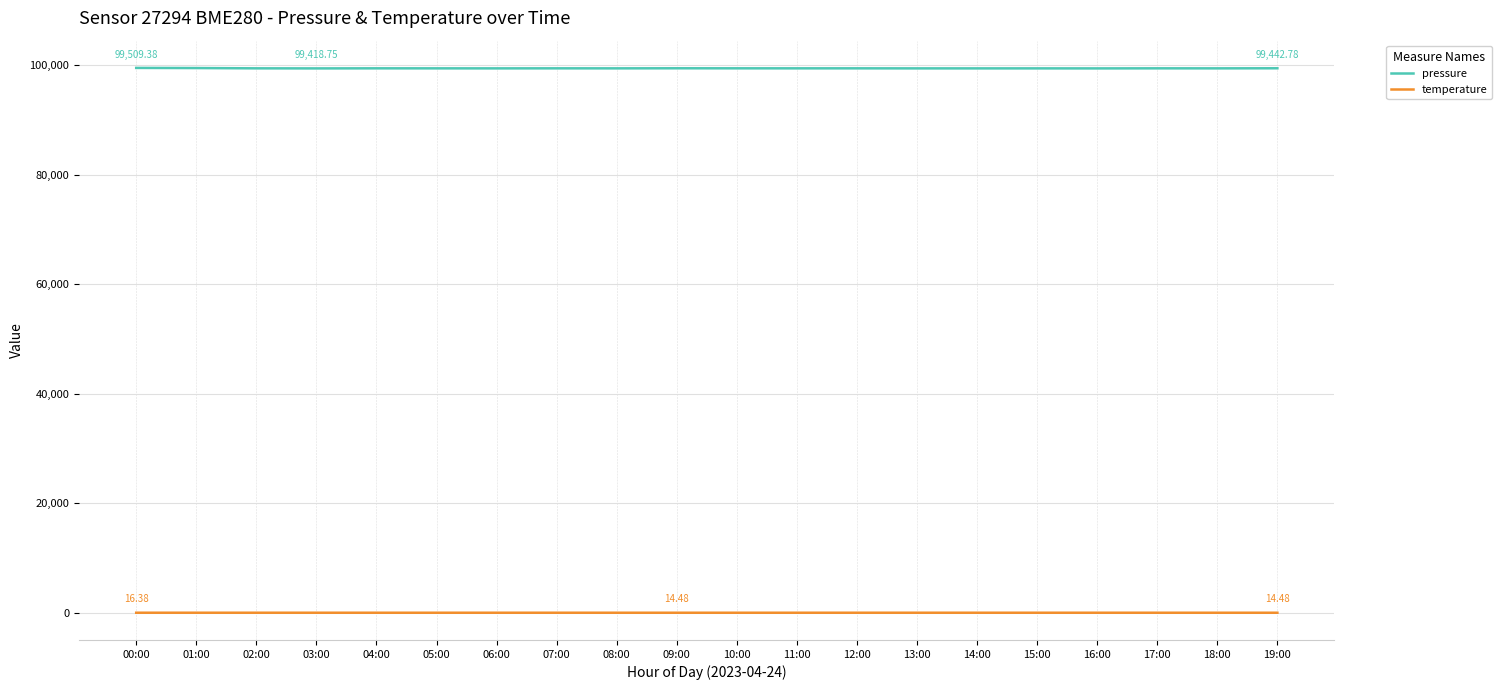

True or false: pressure has more than 0 points higher than both neighbors.

True